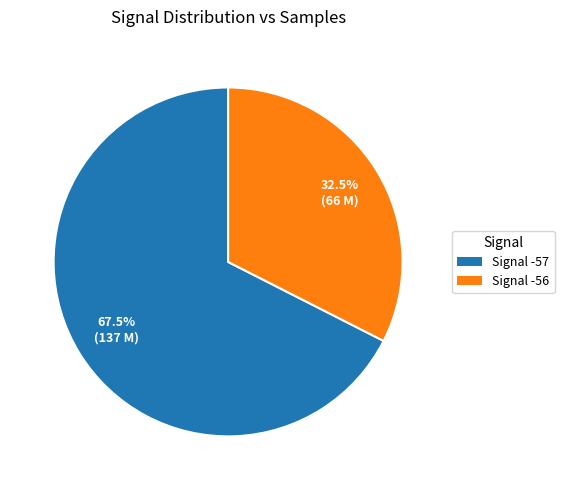

Is there a majority slice in this chart?

Yes